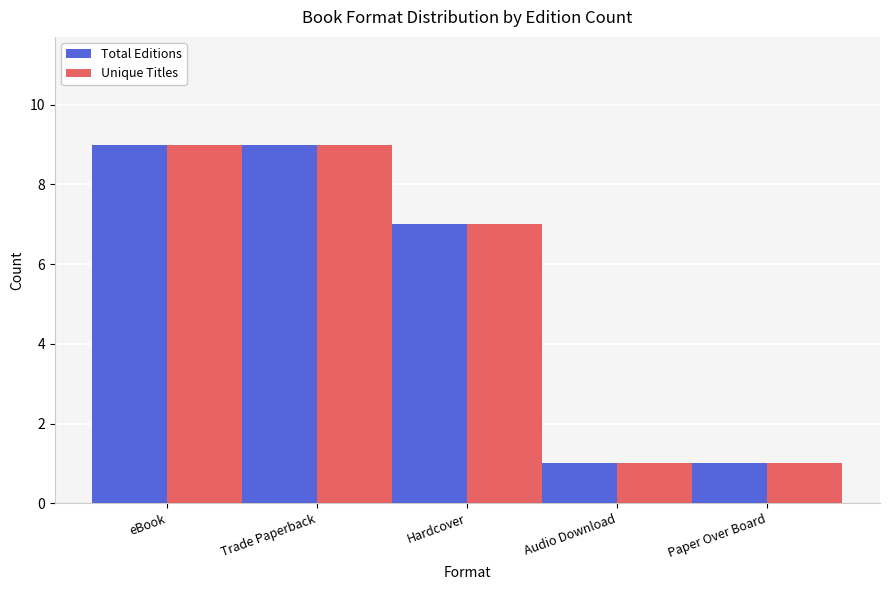

Reading left to right, transcribe all the data shown in this chart.

Total Editions: eBook=9	Trade Paperback=9	Hardcover=7	Audio Download=1	Paper Over Board=1
Unique Titles: eBook=9	Trade Paperback=9	Hardcover=7	Audio Download=1	Paper Over Board=1